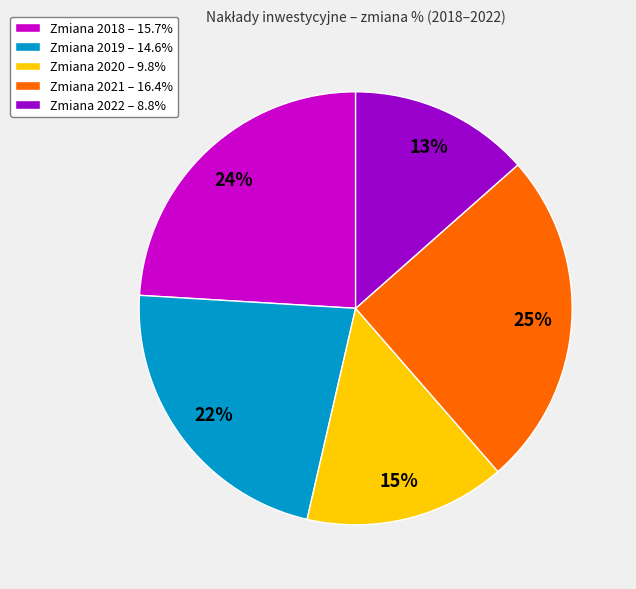

How many segments does this pie chart have?

5